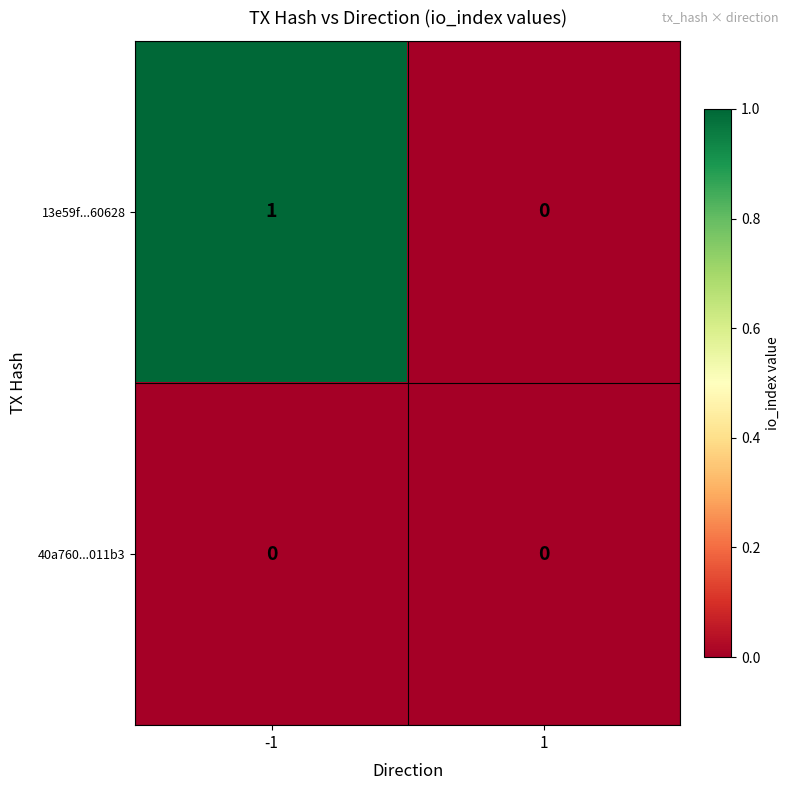

Rank the series by their maximum value, from lowest to highest.

40a760...011b3, 13e59f...60628